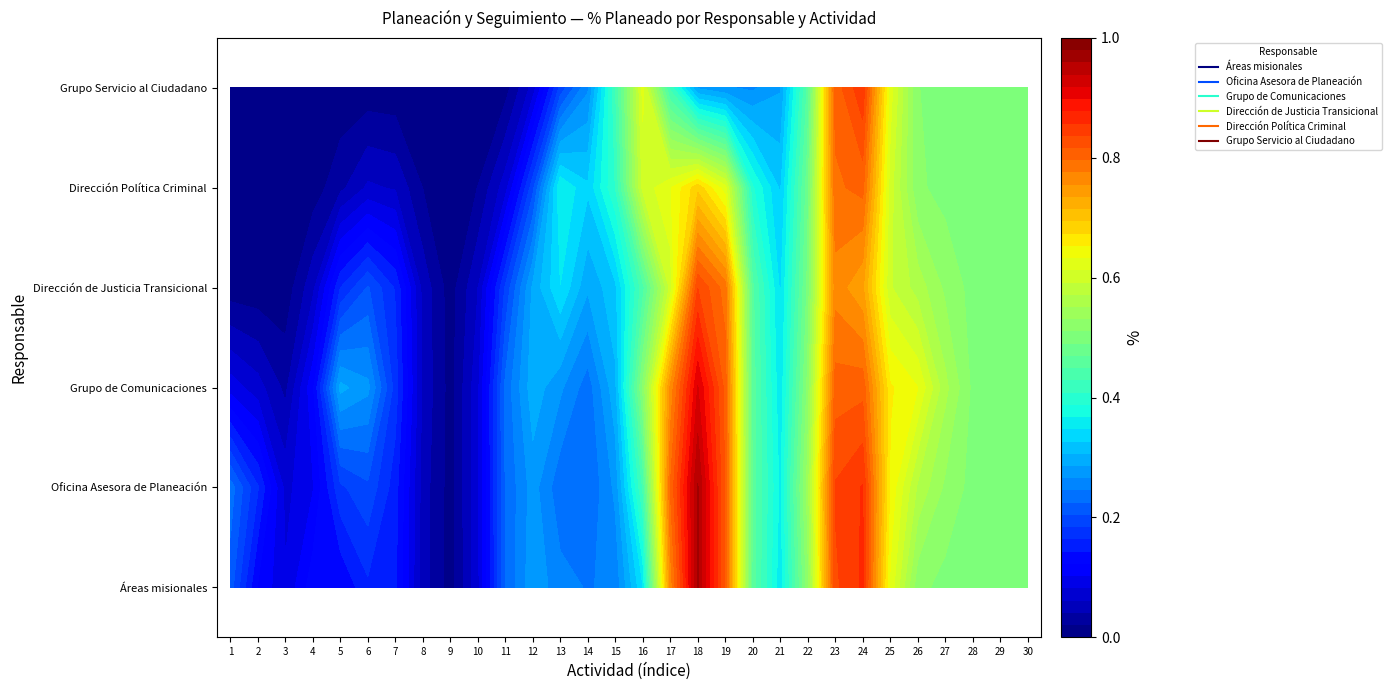

What is the sum of the Dirección de Justicia Transicional values at 13 and 2?

0.2